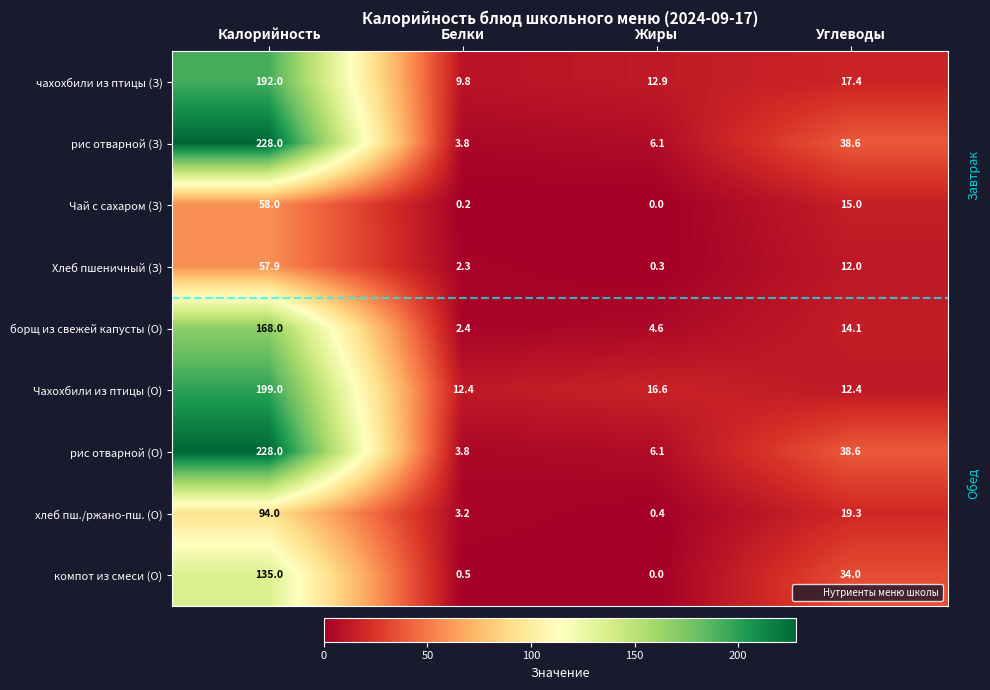

What value does the Чай с сахаром (З) series have at Углеводы?

15.0